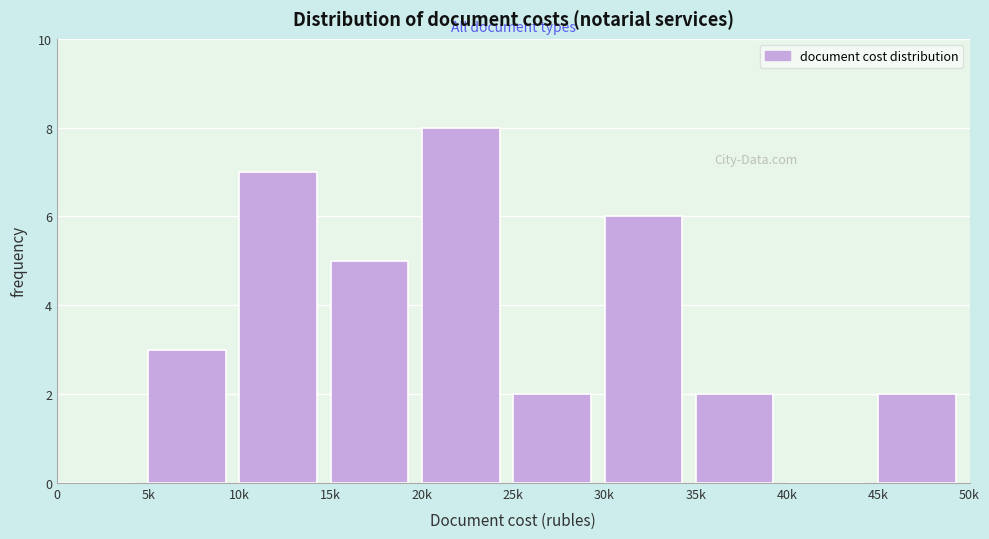

Reading left to right, list all the values displayed in this chart.

0=0	5k=3	10k=7	15k=5	20k=8	25k=2	30k=6	35k=2	40k=0	45k=2